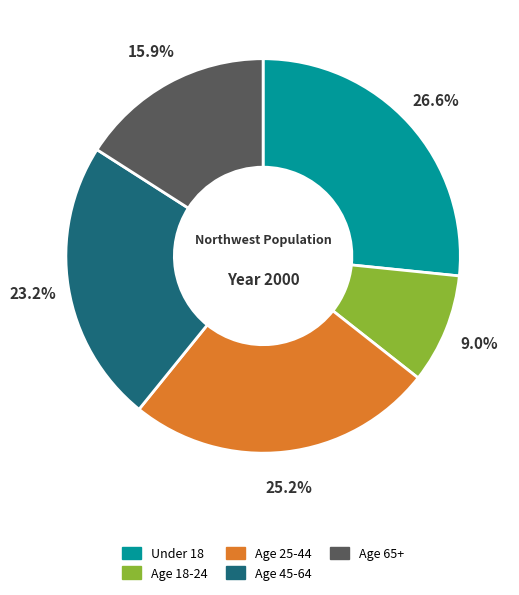

Which has a higher value, Age 45-64 or Age 65+?

Age 45-64